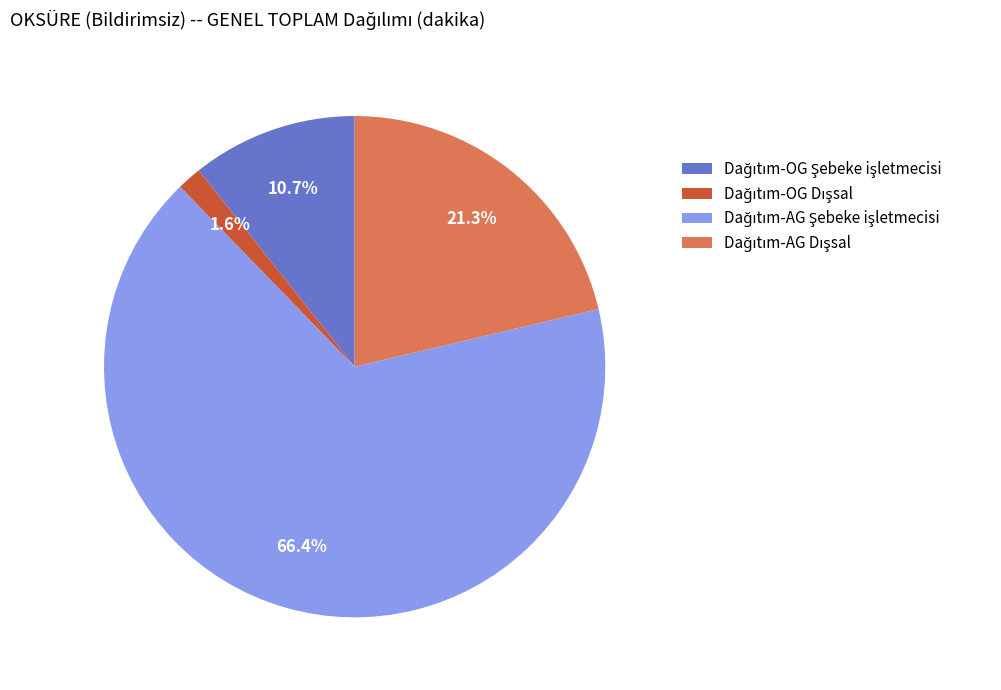

How many segments does this pie chart have?

4